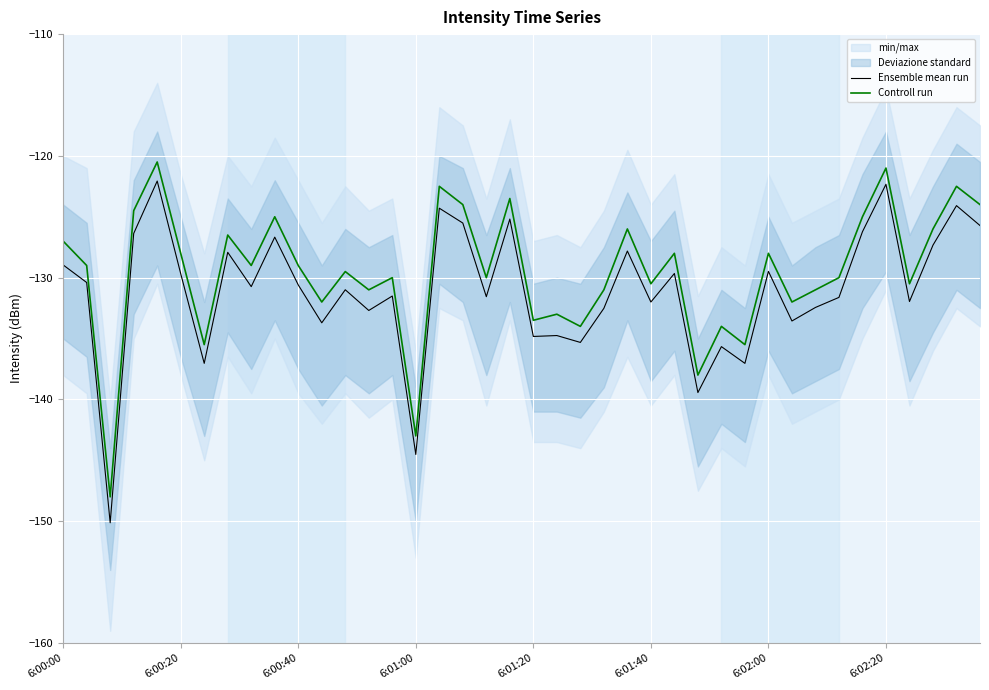

Rank the series by their average value, from lowest to highest.

Ensemble mean run, Controll run